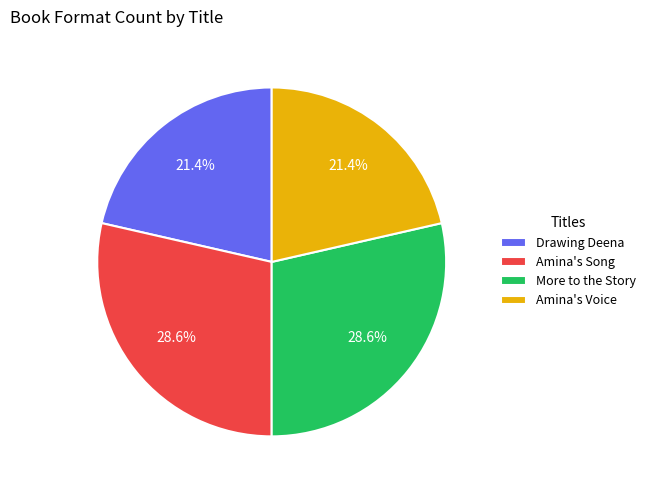

Is there any slice that represents more than half of the pie?

No